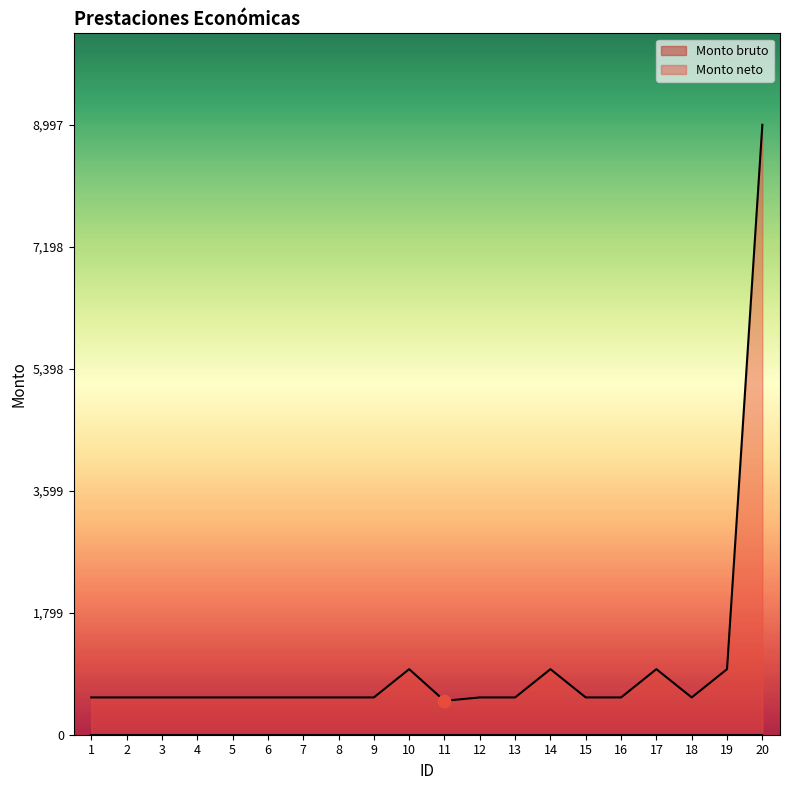

What is the ratio of the value at 8 to the value at 9?

1.0